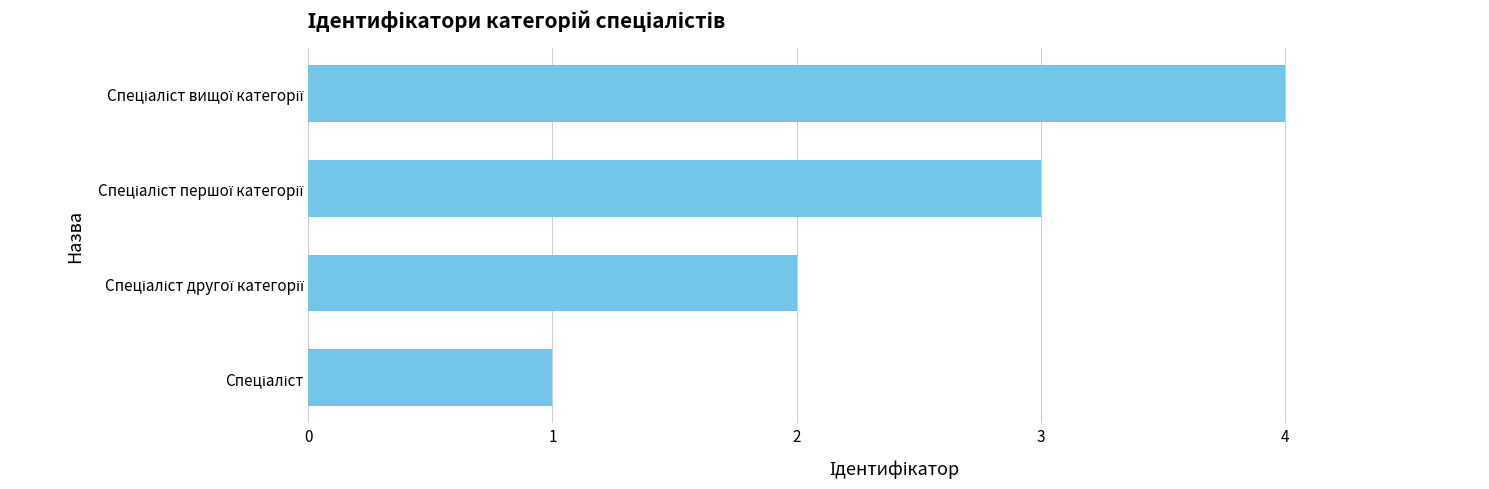

What is the greatest value displayed?

4